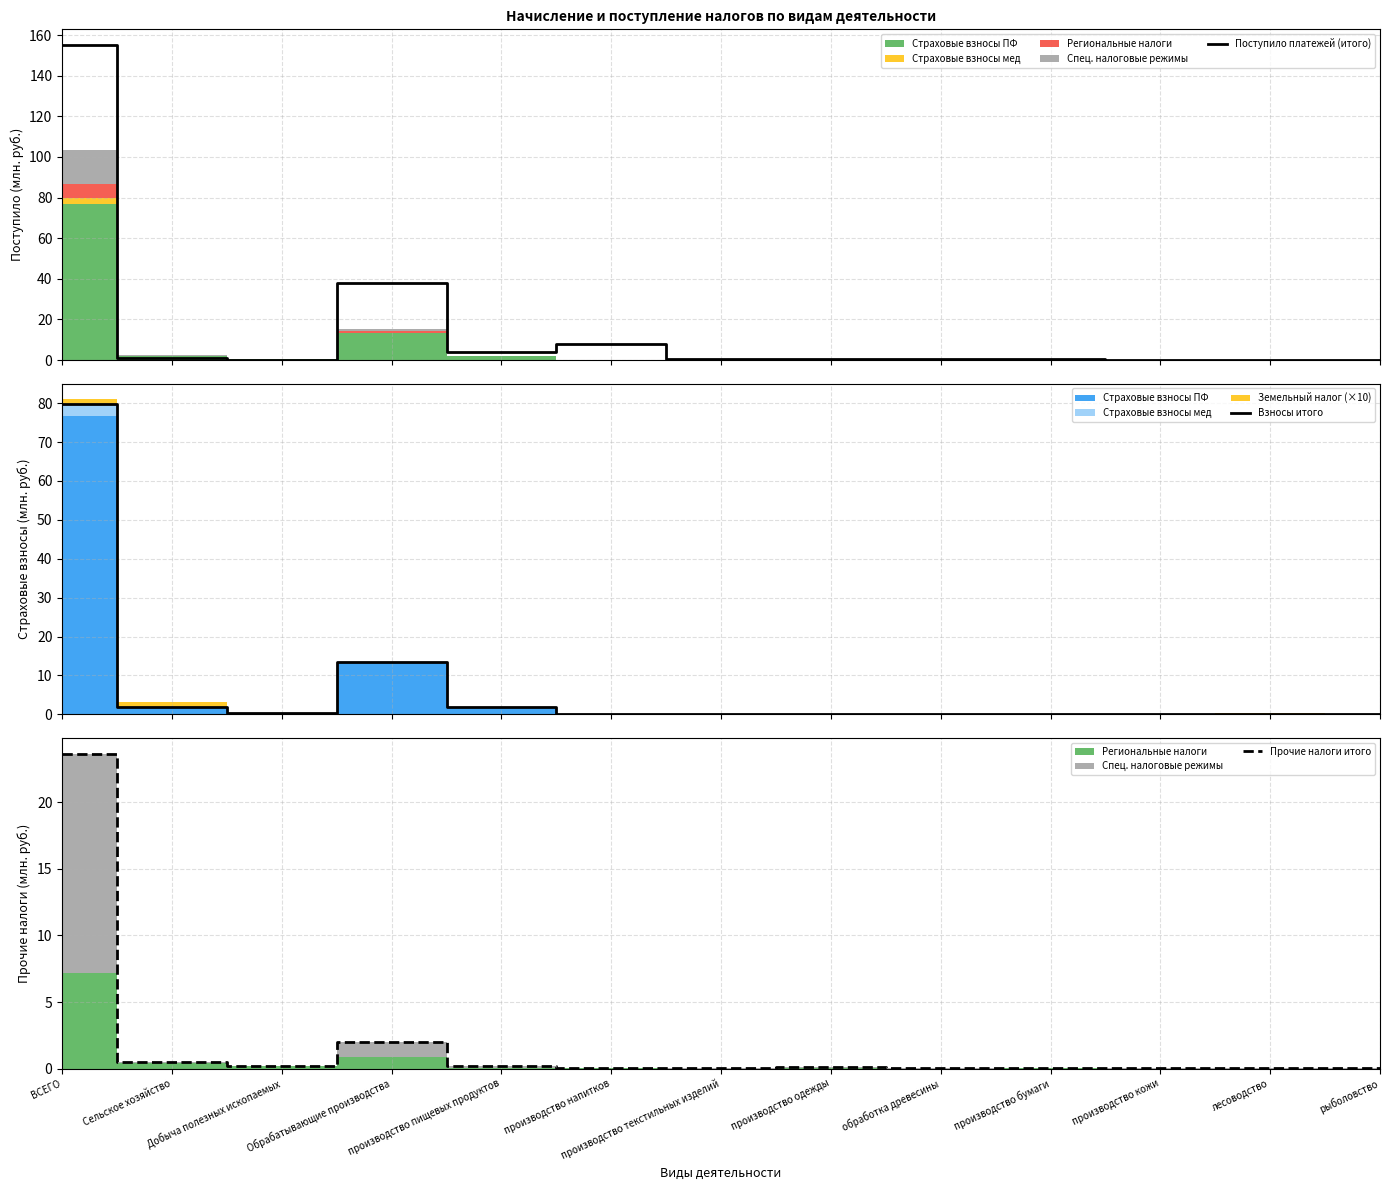

Reading left to right, what are all the values shown in this chart?

Поступило платежей (итого): ВСЕГО=155.1	Сельское хозяйство=1.2	Добыча полезных ископаемых=0.0	Обрабатывающие производства=37.8	производство пищевых продуктов=4.0	производство напитков=7.8	производство текстильных изделий=0.3	производство одежды=0.3	обработка древесины=0.4	производство бумаги=0.7	производство кожи=0.1	лесоводство=0.1	рыболовство=0.0
Взносы итого: ВСЕГО=79.8	Сельское хозяйство=1.8	Добыча полезных ископаемых=0.4	Обрабатывающие производства=13.5	производство пищевых продуктов=1.9	производство напитков=0.2	производство текстильных изделий=0.1	производство одежды=0.2	обработка древесины=0.2	производство бумаги=0.2	производство кожи=0.0	лесоводство=0.2	рыболовство=0.0
Прочие налоги итого: ВСЕГО=23.7	Сельское хозяйство=0.5	Добыча полезных ископаемых=0.2	Обрабатывающие производства=2.0	производство пищевых продуктов=0.2	производство напитков=0.1	производство текстильных изделий=0.0	производство одежды=0.2	обработка древесины=0.1	производство бумаги=0.0	производство кожи=0.0	лесоводство=0.0	рыболовство=0.0